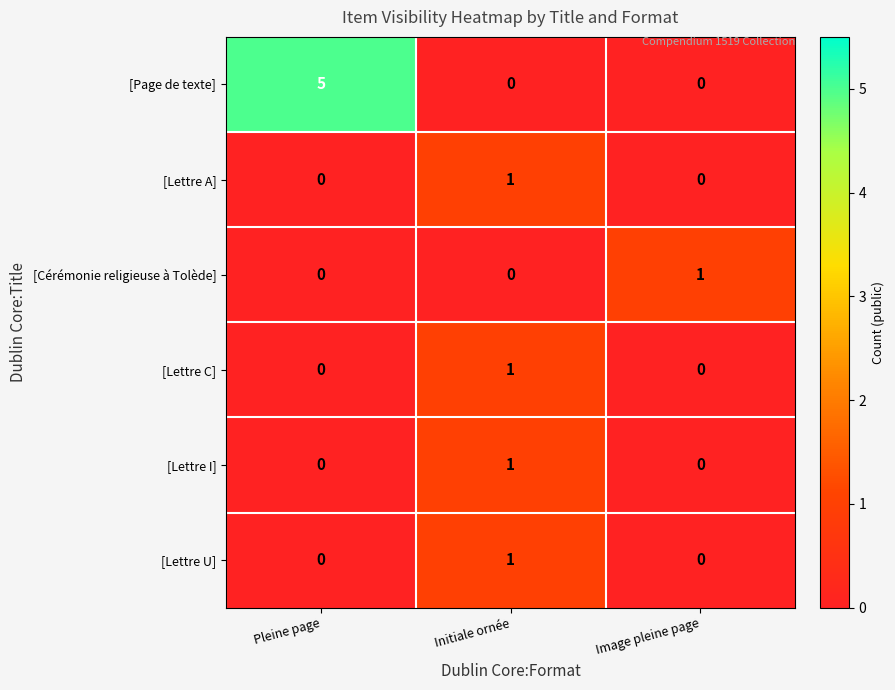

Is the value of [Lettre A] at Pleine page greater than the value of [Cérémonie religieuse à Tolède] at Image pleine page?

No